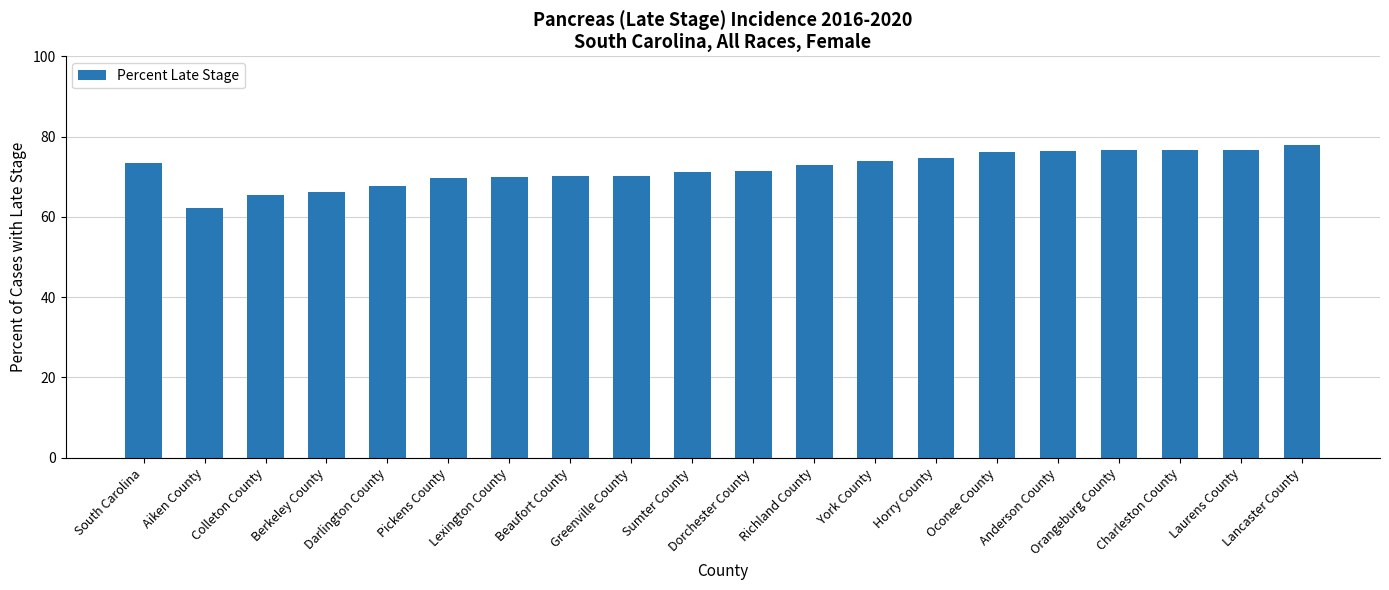

Is it true that the value at York County is 20.8?

False